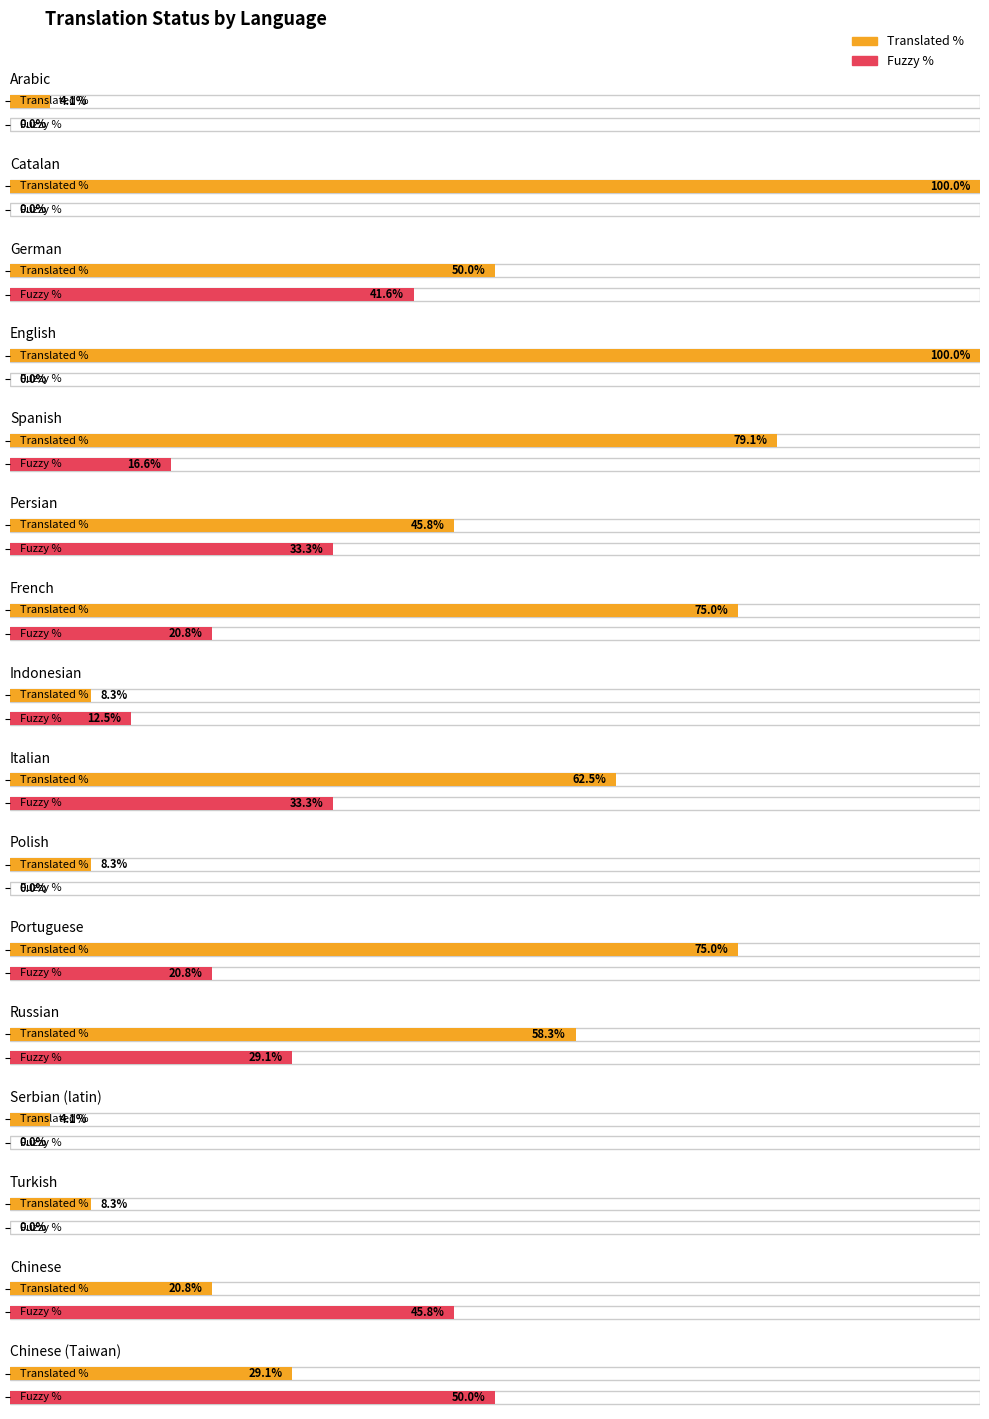

Count the number of data series in this chart.

2